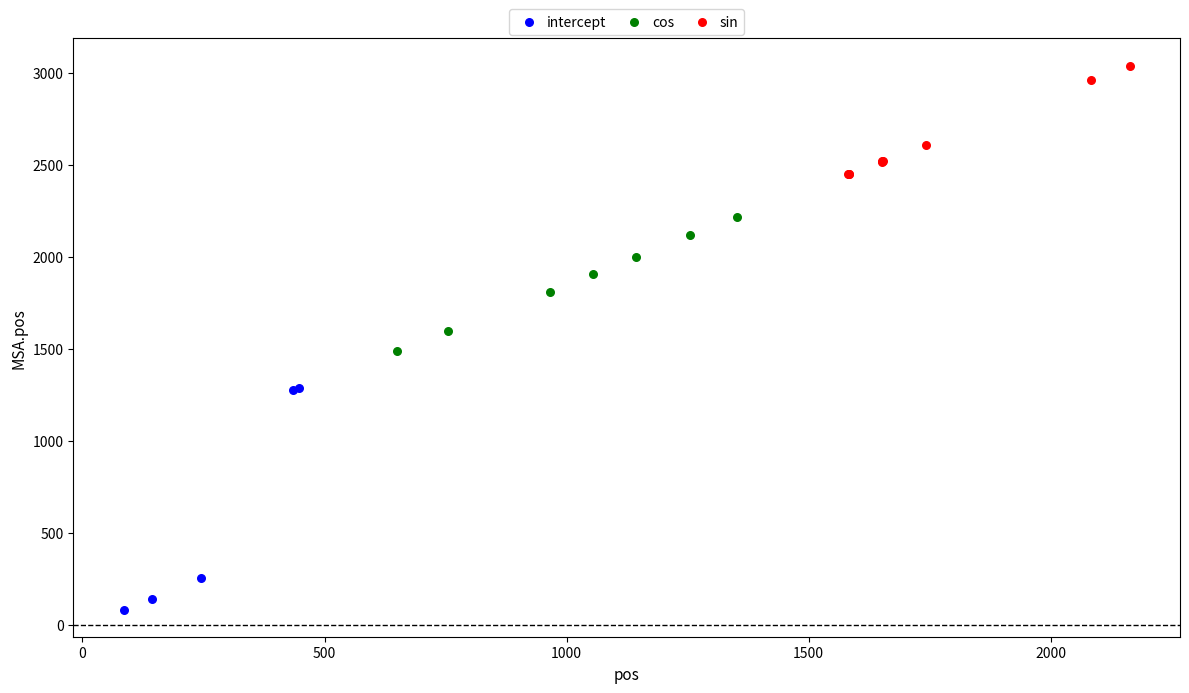

Which series reaches the maximum Y coordinate?

sin